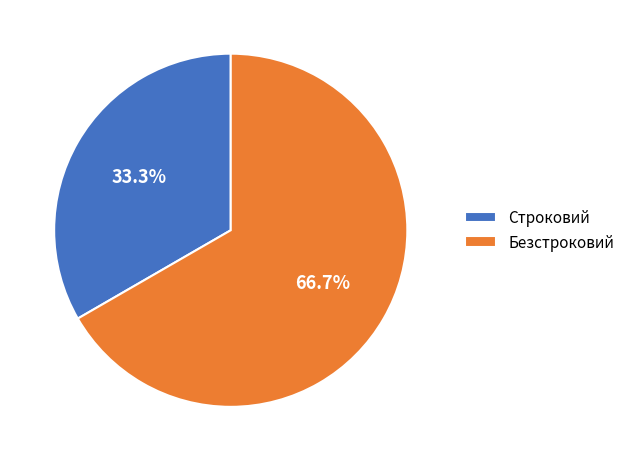

To the nearest percent, what percentage of the pie is Безстроковий?

67%